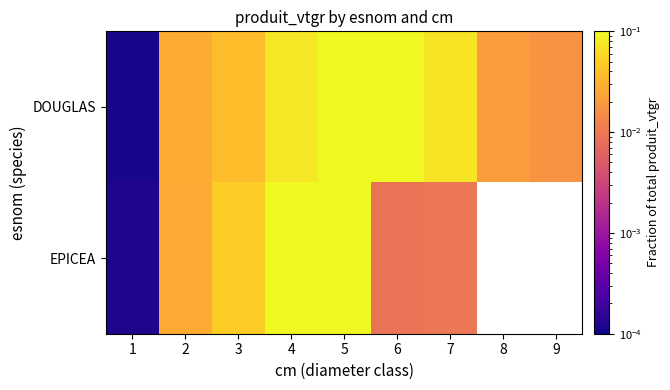

What is the spread (max minus min) of values at 5?

0.1